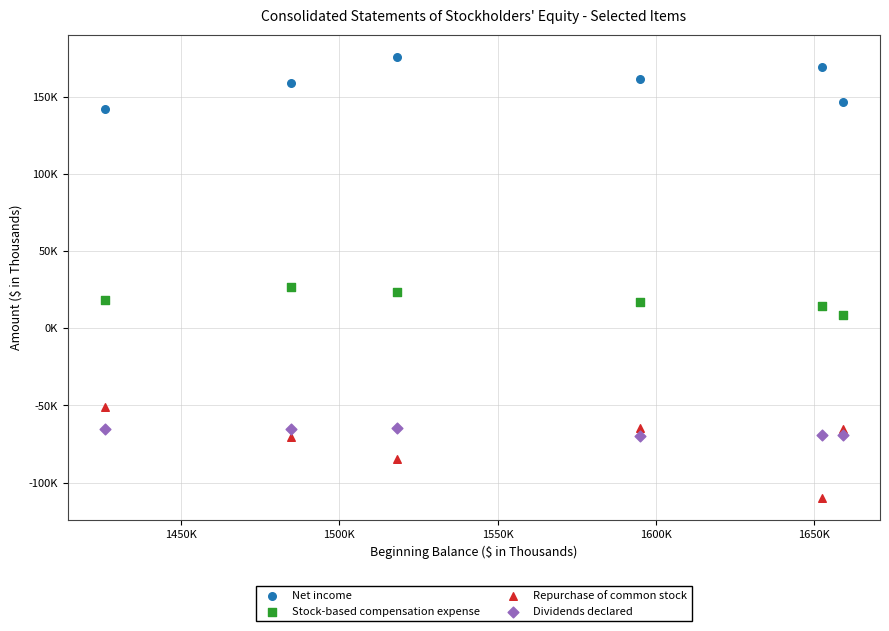

Which series has the widest spread of Y values?

Repurchase of common stock